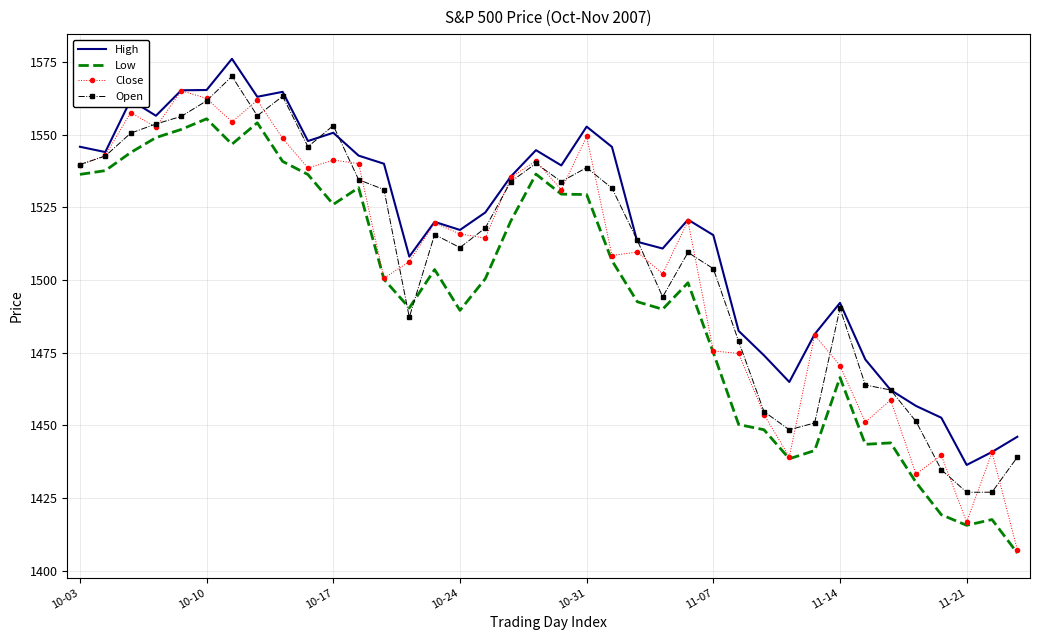

True or false: High and Low cross at least once.

False